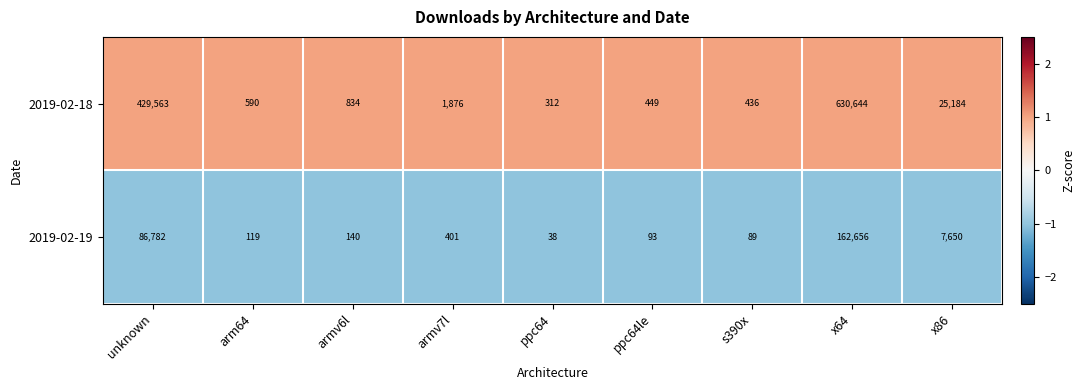

List the series in order of their overall mean, highest first.

2019-02-18, 2019-02-19